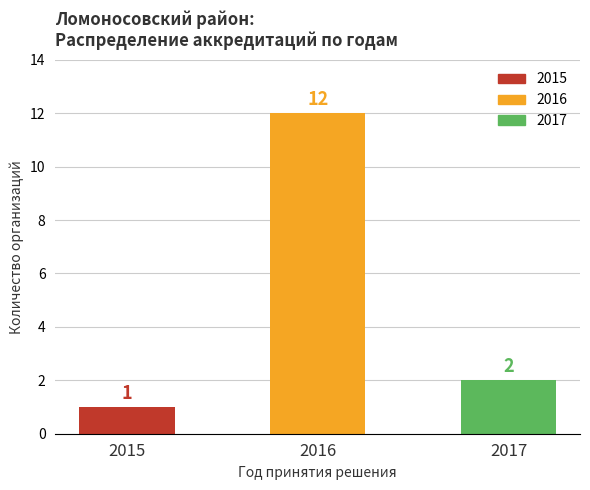

What is the difference between the maximum and minimum values?

11